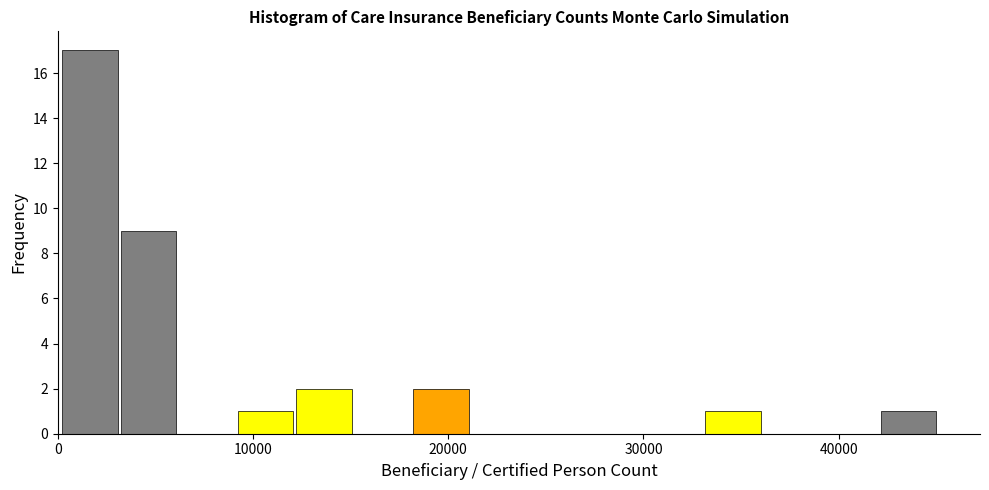

Read against the x-axis, roughly where is the centre of the tallest bar?

2000